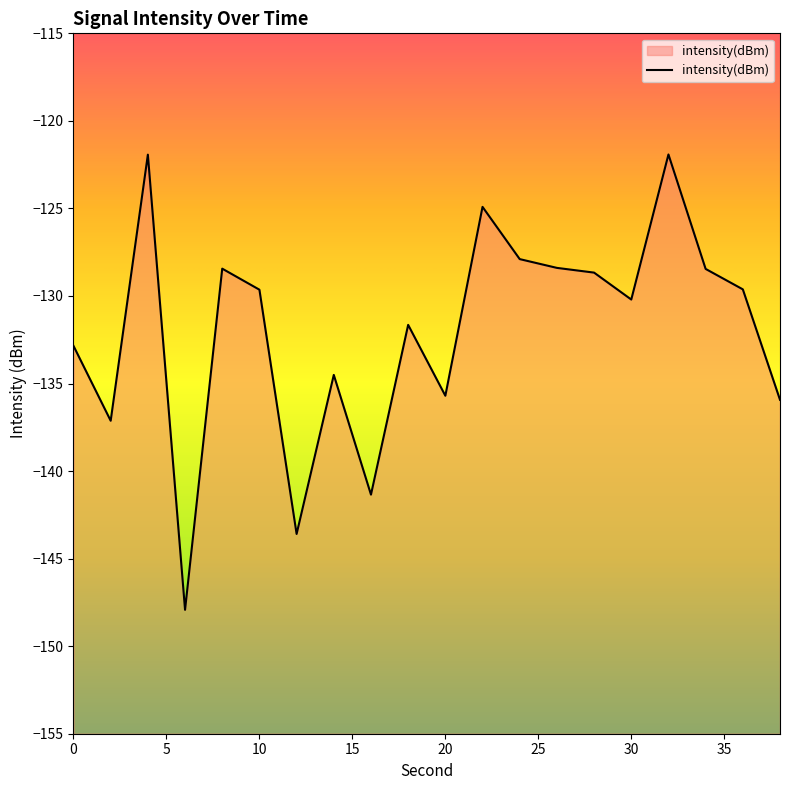

Rank the categories by value from highest to lowest.

32, 4, 22, 24, 26, 8, 34, 28, 36, 10, 30, 18, 0, 14, 20, 38, 2, 16, 12, 6